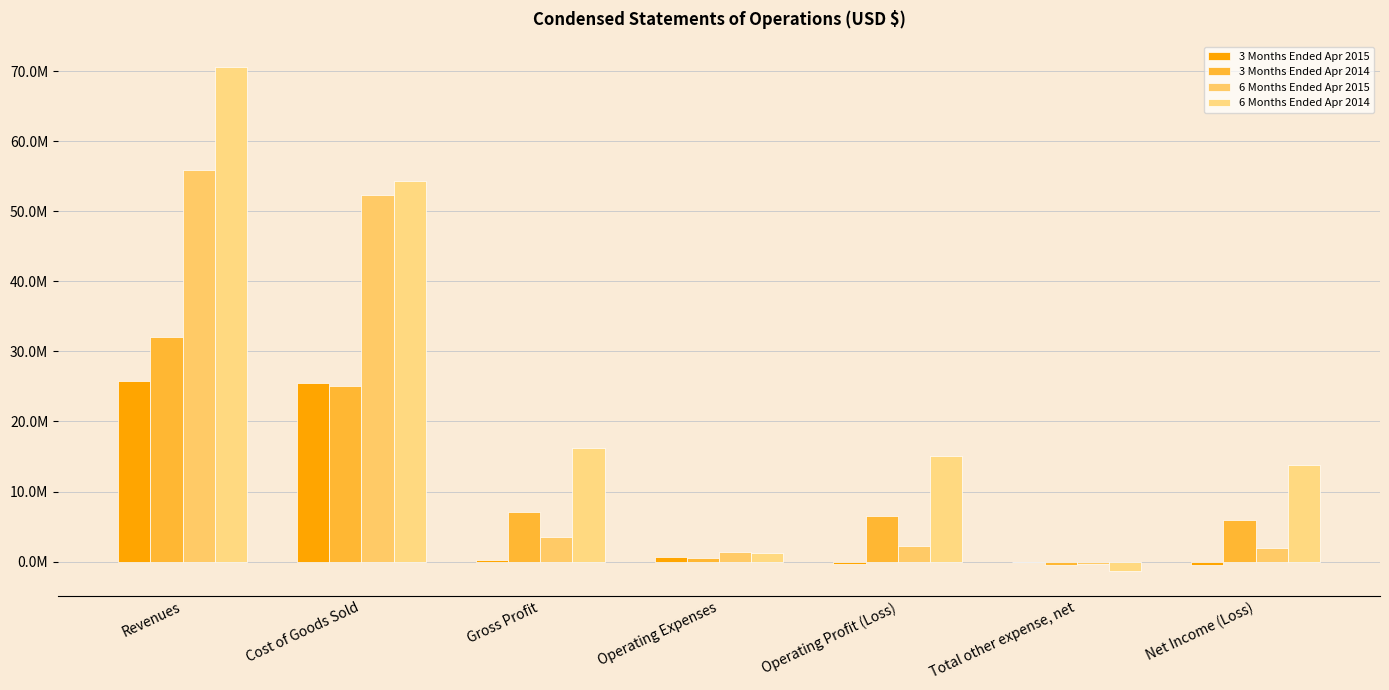

Reading right to left, what are all the values shown in this chart?

3 Months Ended Apr 2015: Net Income (Loss)=-503141	Total other expense, net=-101462	Operating Profit (Loss)=-401679	Operating Expenses=673059	Gross Profit=271380	Cost of Goods Sold=25553203	Revenues=25824583
3 Months Ended Apr 2014: Net Income (Loss)=5985350	Total other expense, net=-508957	Operating Profit (Loss)=6494307	Operating Expenses=550507	Gross Profit=7044814	Cost of Goods Sold=24997601	Revenues=32042415
6 Months Ended Apr 2015: Net Income (Loss)=1874936	Total other expense, net=-335536	Operating Profit (Loss)=2210472	Operating Expenses=1326393	Gross Profit=3536865	Cost of Goods Sold=52369089	Revenues=55905954
6 Months Ended Apr 2014: Net Income (Loss)=13738892	Total other expense, net=-1306905	Operating Profit (Loss)=15045797	Operating Expenses=1199350	Gross Profit=16245147	Cost of Goods Sold=54384980	Revenues=70630127